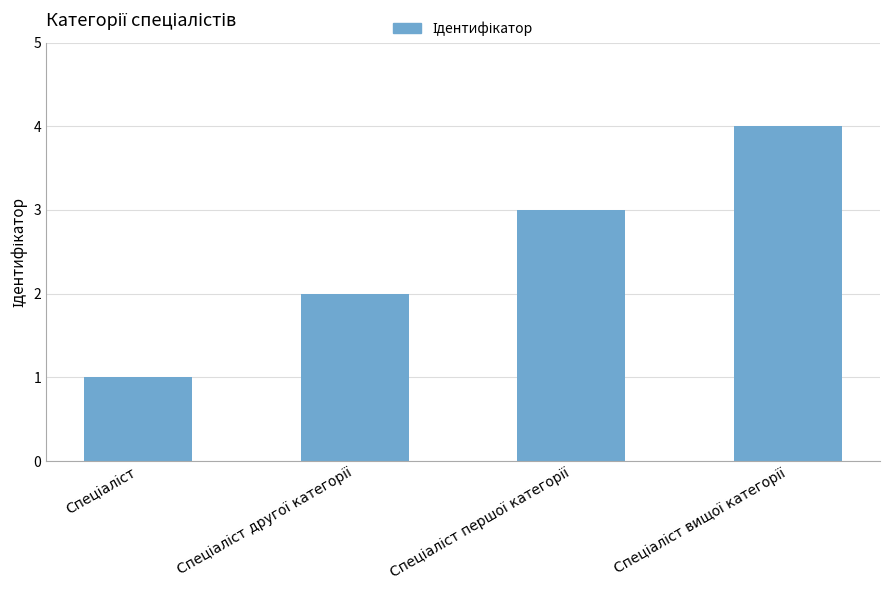

What is the maximum value shown in the chart?

4